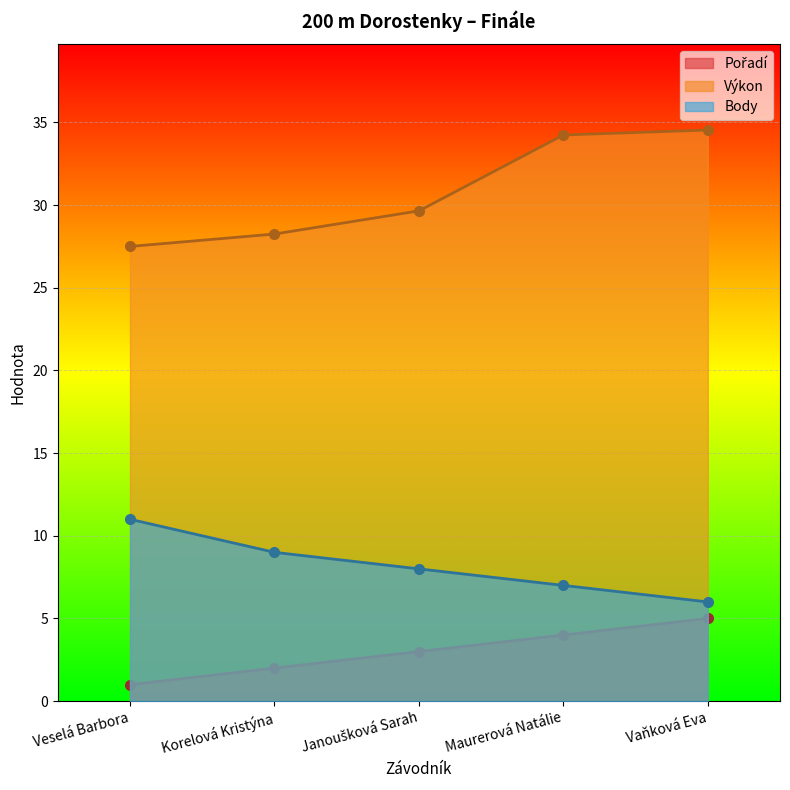

Rank the series by their maximum value, from lowest to highest.

Pořadí, Body, Výkon